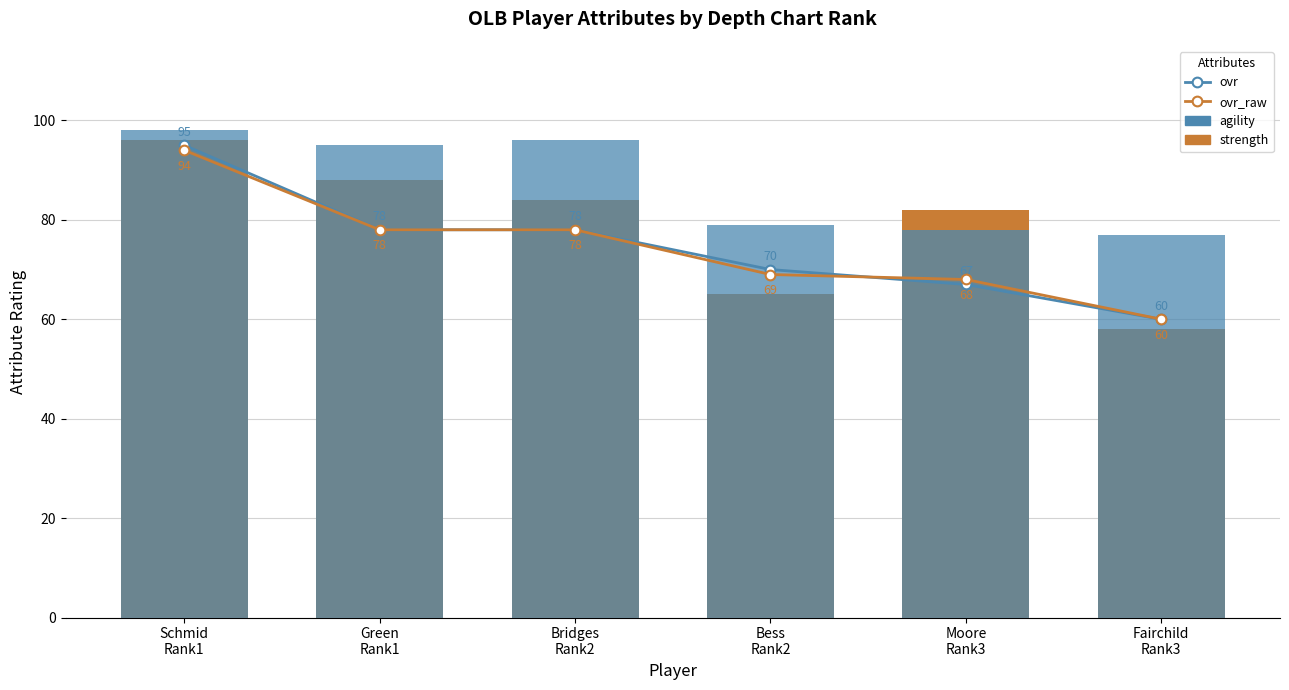

What is the difference between the second highest and minimum values in the ovr_raw series?

18